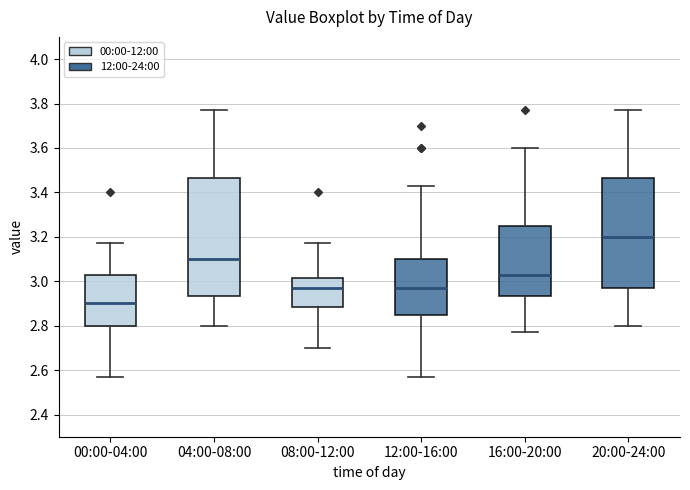

Which box is the tallest, from its lower edge to its upper edge?

04:00-08:00